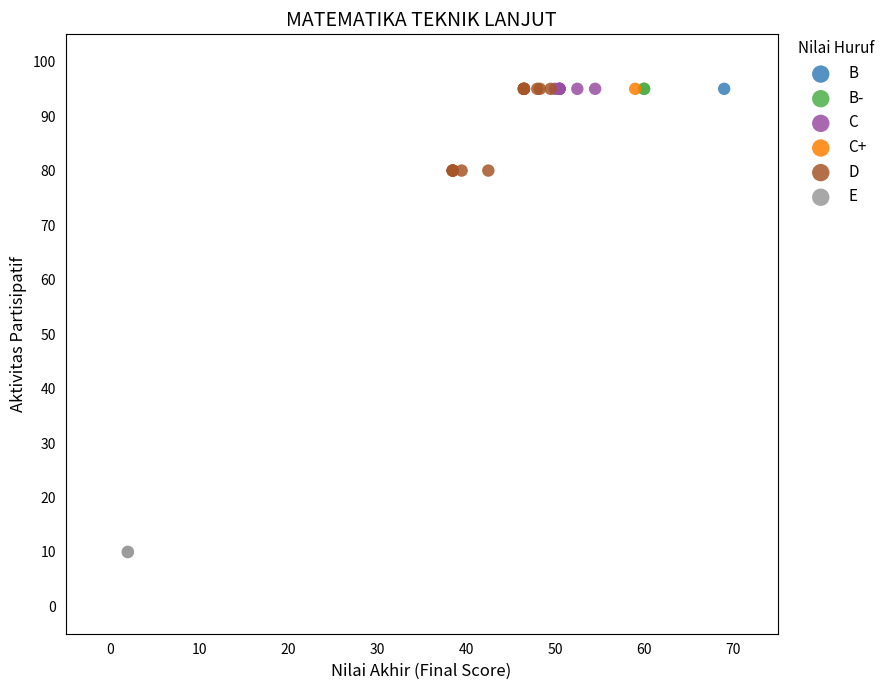

What are all the series names shown in the legend?

B, B-, C, C+, D, E